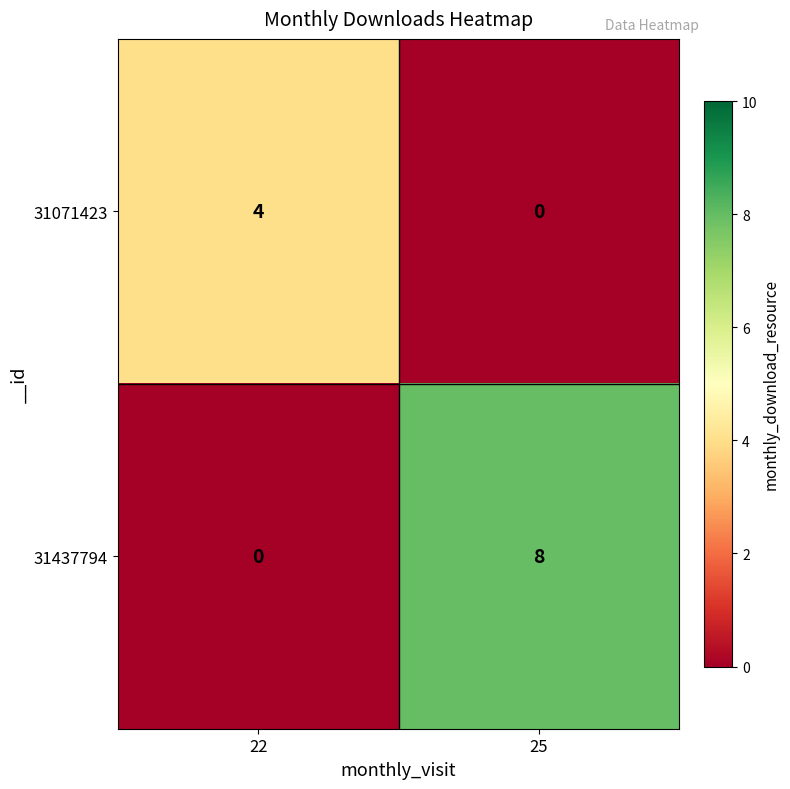

At which label does 31071423 reach its peak?

22